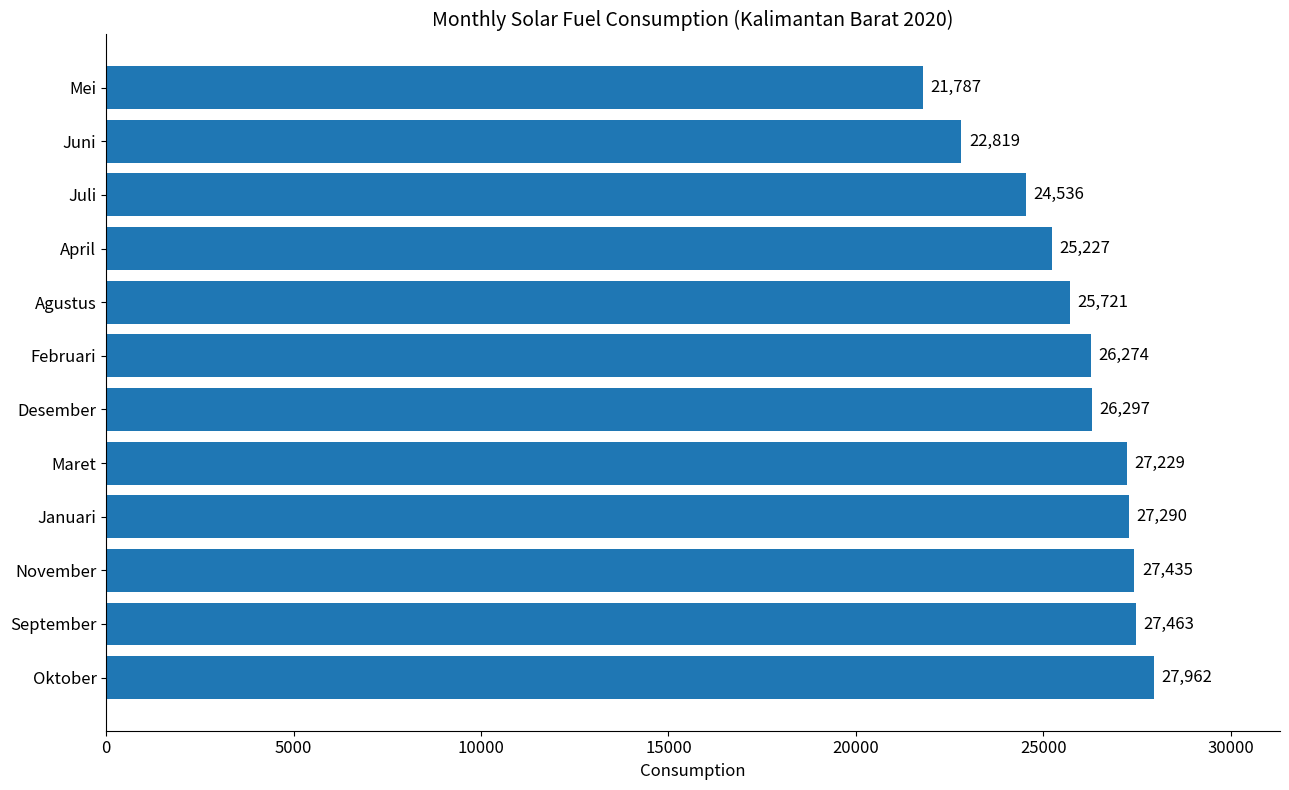

List the labels in order of value, smallest first.

Mei, Juni, Juli, April, Agustus, Februari, Desember, Maret, Januari, November, September, Oktober